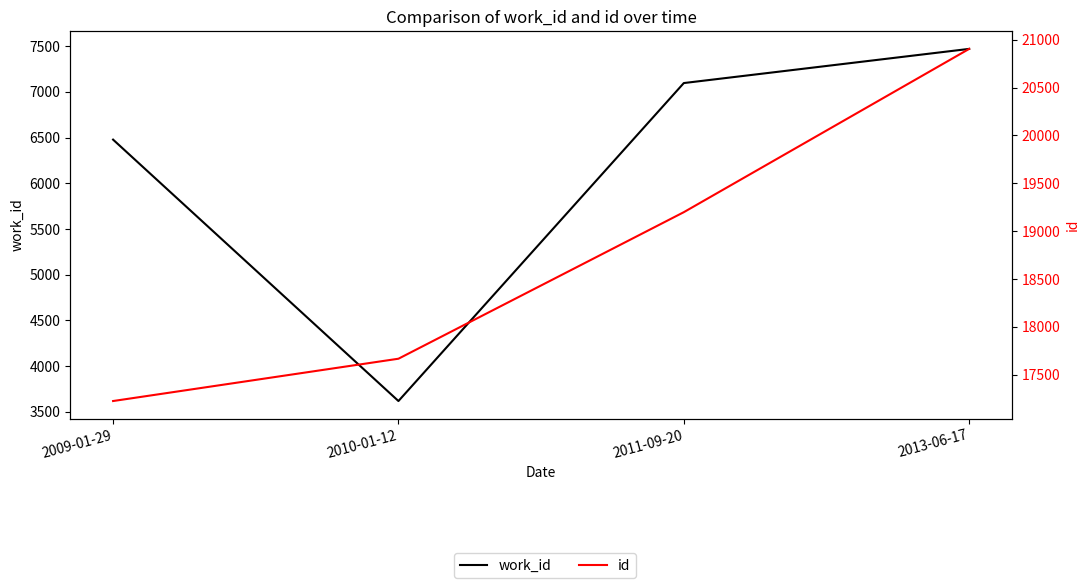

What is the highest value of the work_id series?

7471